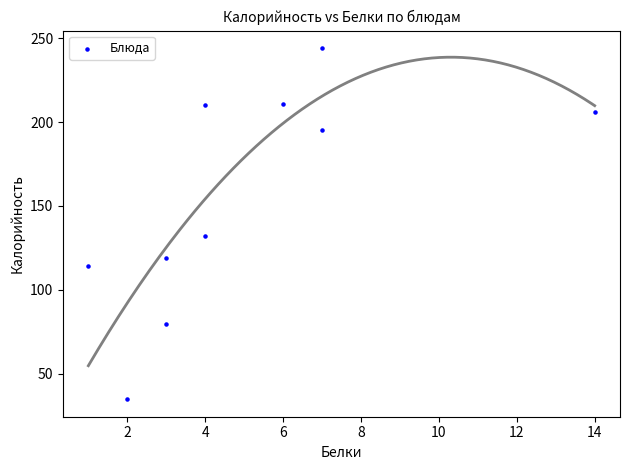

What Y value in the scatter plot is closest to 139?

132